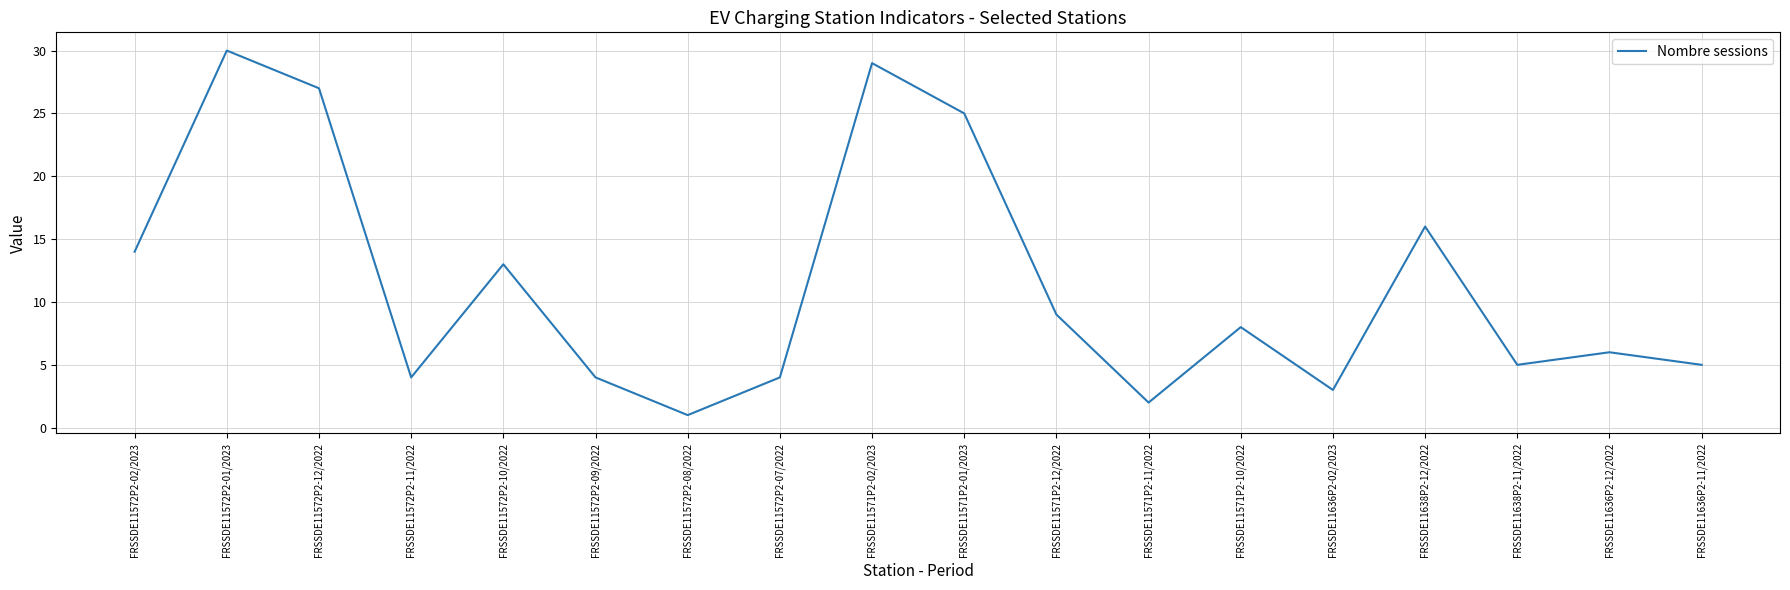

Reading left to right, what are all the values shown in this chart?

14	30	27	4	13	4	1	4	29	25	9	2	8	3	16	5	6	5